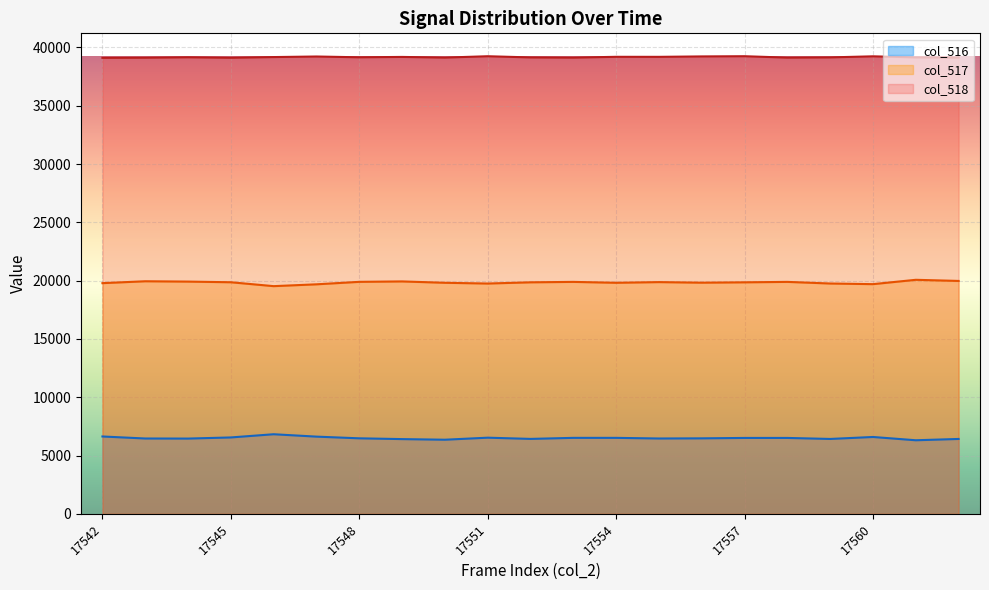

Where is the first local minimum for col_516?

17544